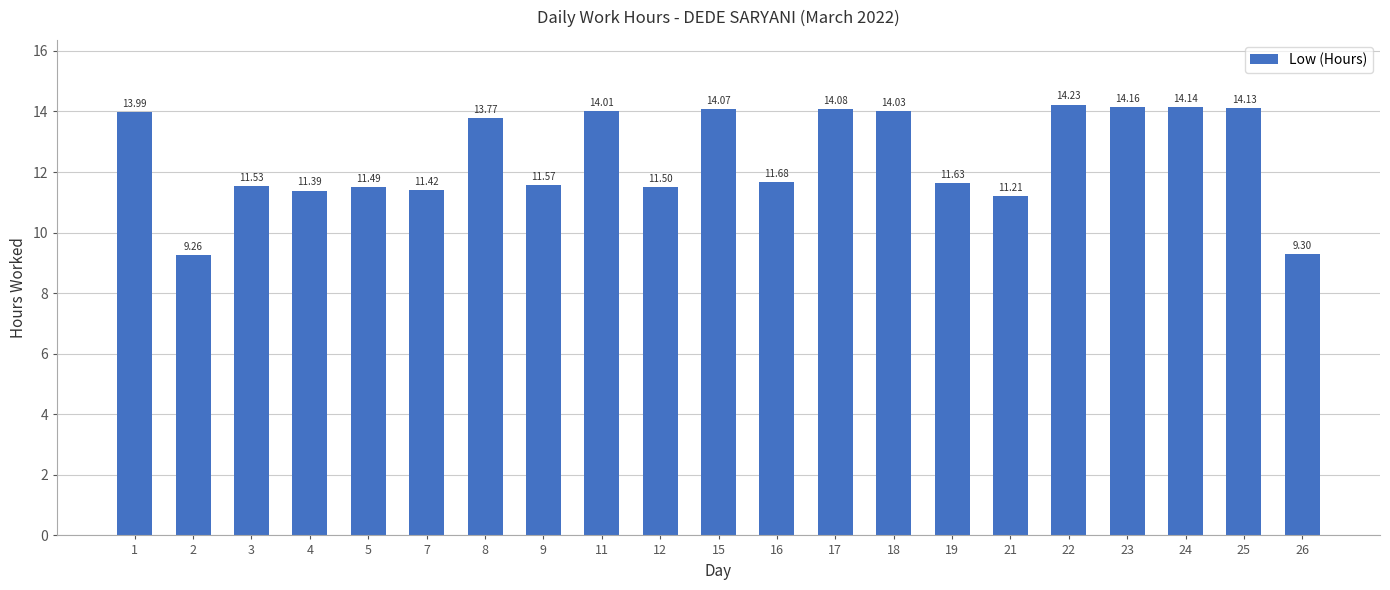

How many data points are less than 11?

2